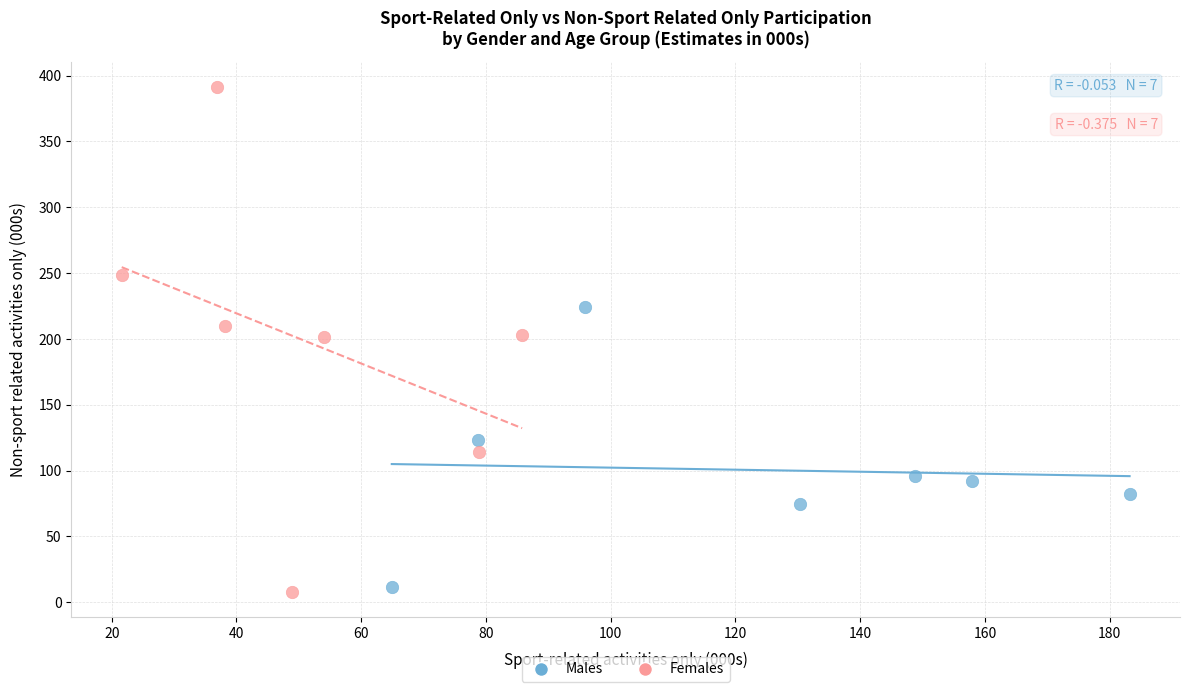

Which series reaches the maximum Y coordinate?

Females